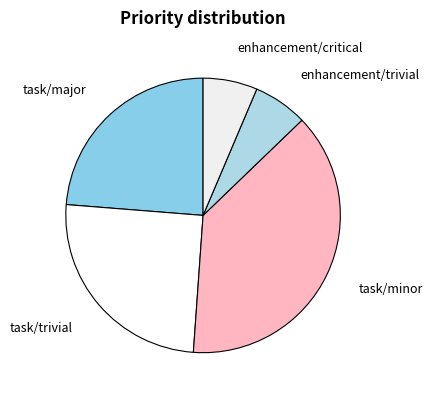

Does any single category account for the majority?

No